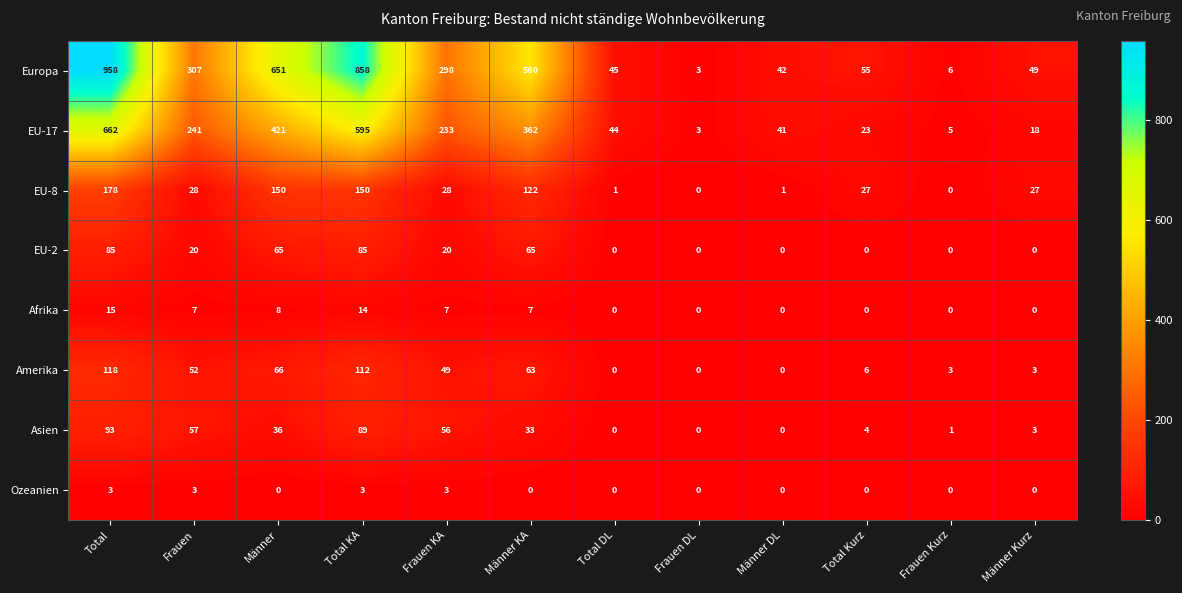

What is the difference between the second highest and minimum values in the Ozeanien series?

3